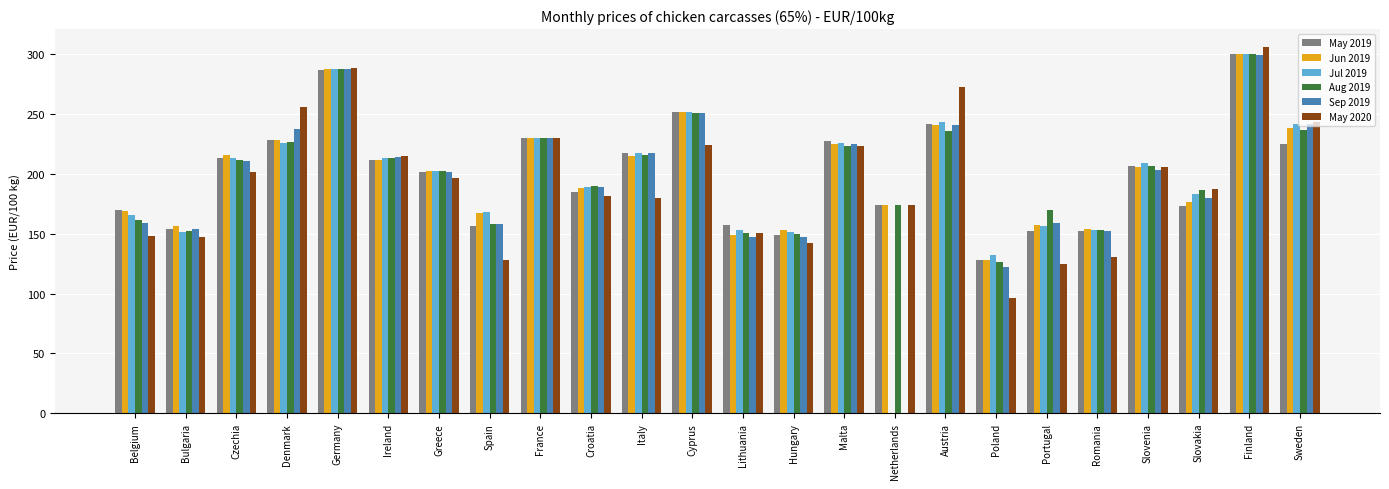

Read the May 2019 value at Finland.

300.3